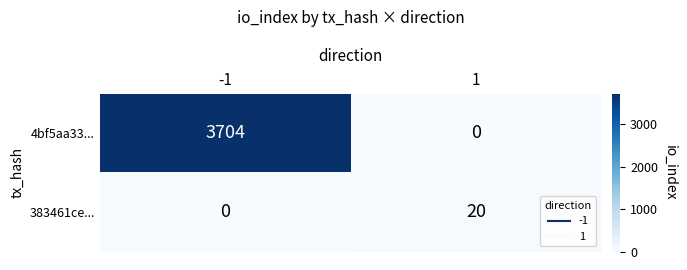

Is it true that 383461ce... equals 35 at 1?

False